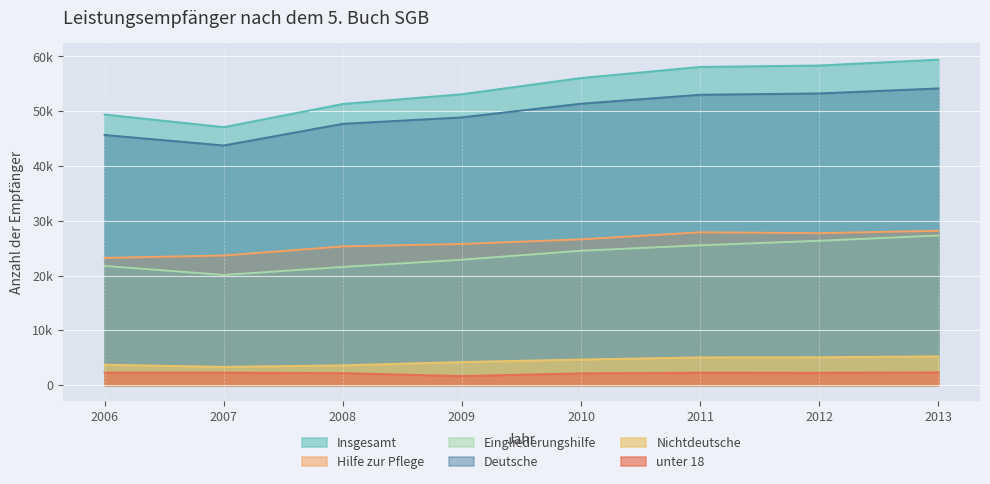

What is the lowest value of the unter 18 series?

1661